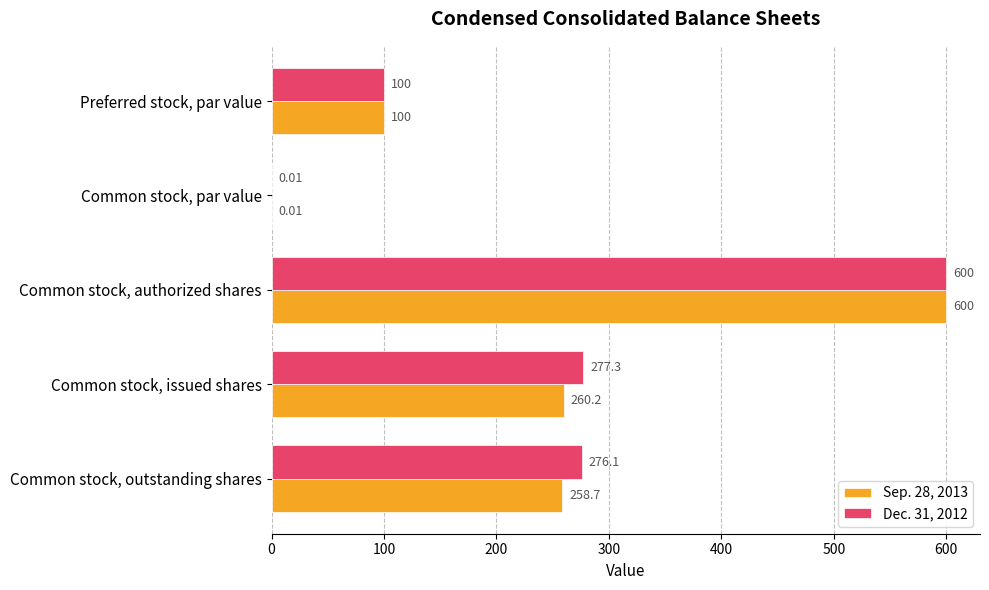

Where is Dec. 31, 2012 nearest to the value 300?

Common stock, issued shares